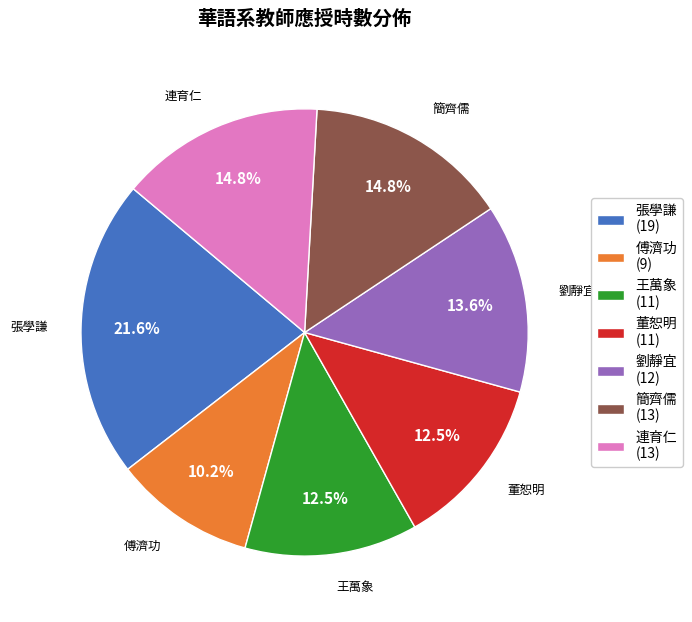

Between 連育仁 and 劉靜宜, which is larger?

連育仁